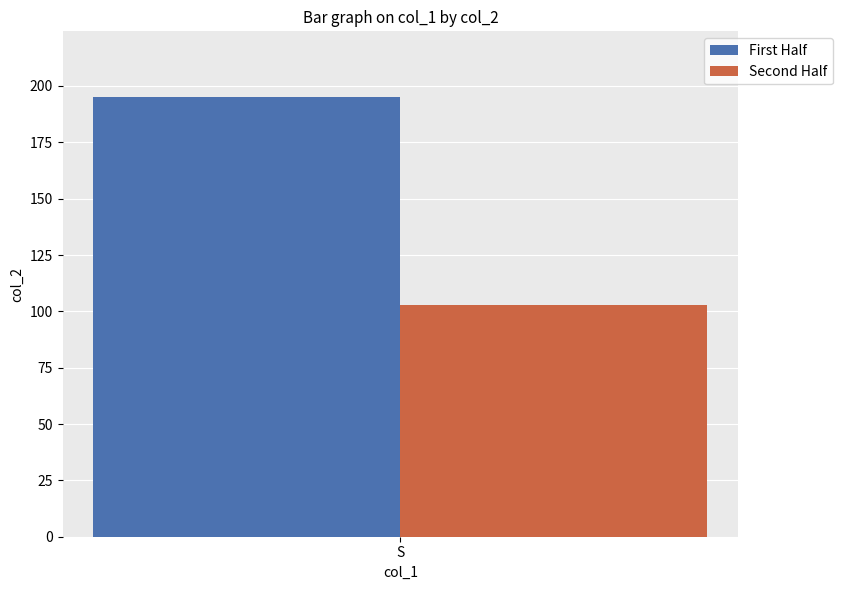

Rank the categories by First Half value from lowest to highest.

S